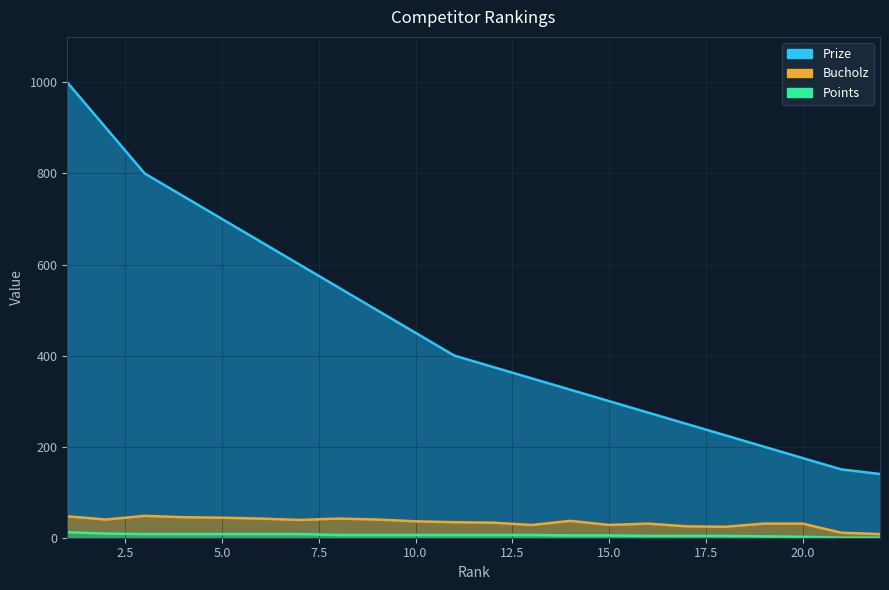

Does the chart have visible grid lines?

Yes